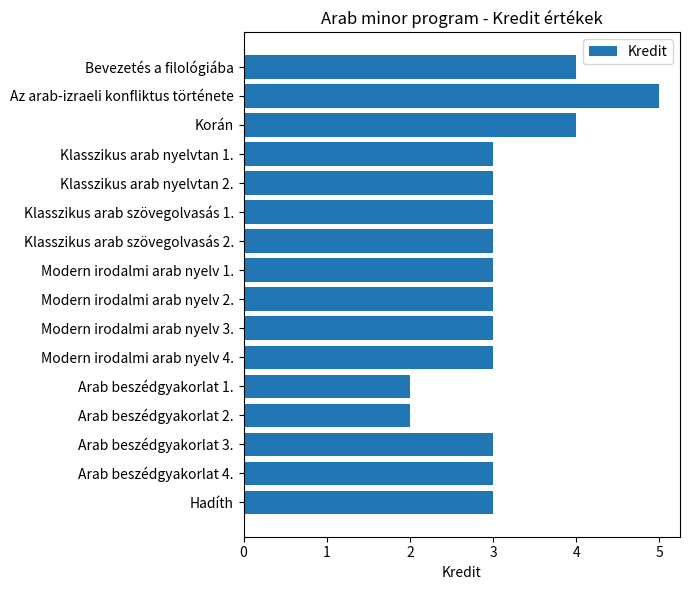

At which category does the chart reach its peak across all series?

Az arab-izraeli konfliktus története